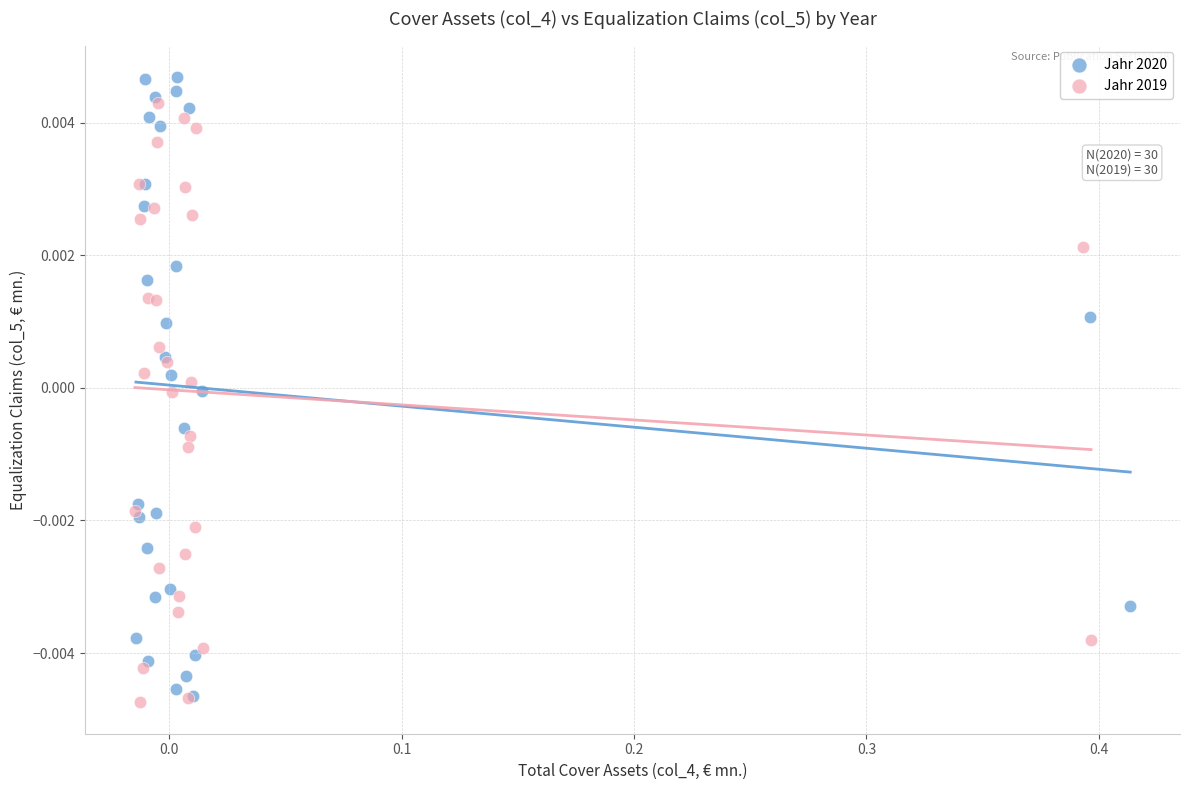

What are all the series names shown in the legend?

Jahr 2020, Jahr 2019